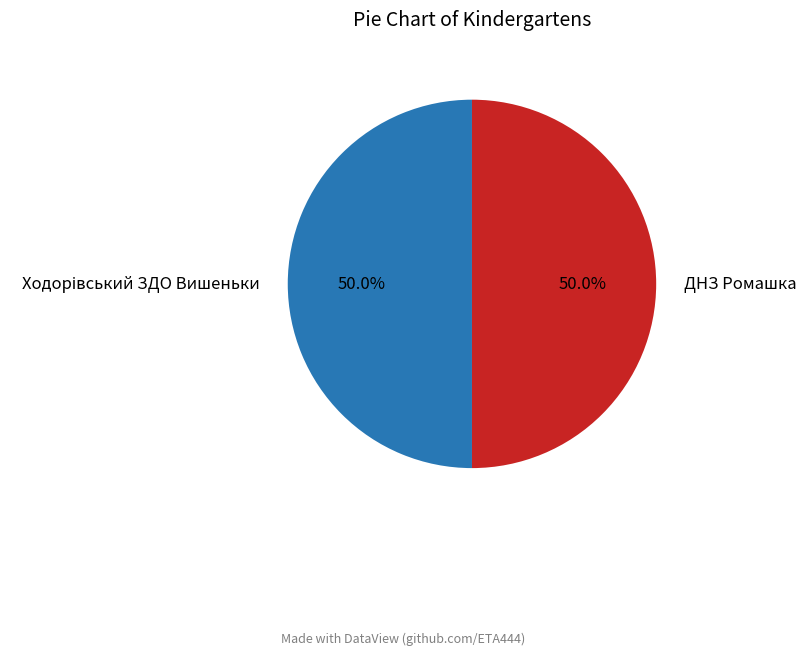

What percentage is NOT represented by ДНЗ Ромашка?

50.0%